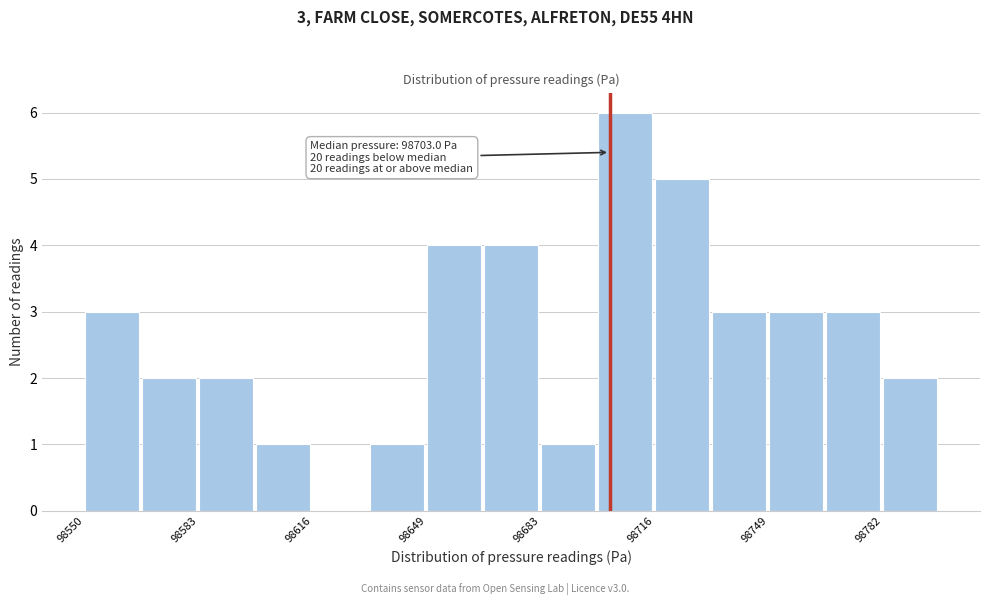

Read against the x-axis, roughly where is the centre of the tallest bar?

98705